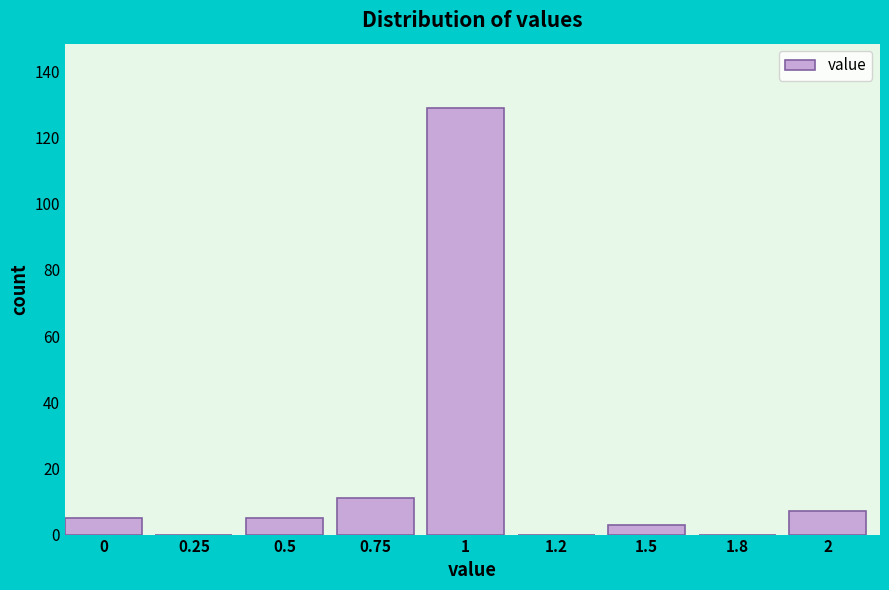

Reading right to left, list all the values displayed in this chart.

2=7	1.8=0	1.5=3	1.2=0	1=129	0.75=11	0.5=5	0.25=0	0=5